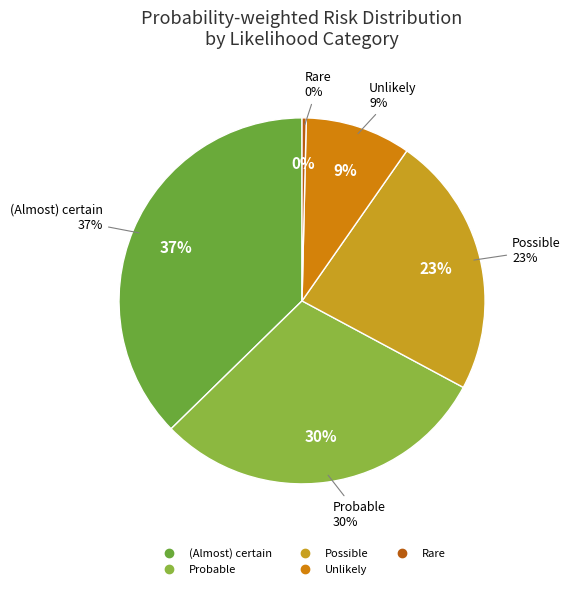

Count the number of slices in the pie.

5